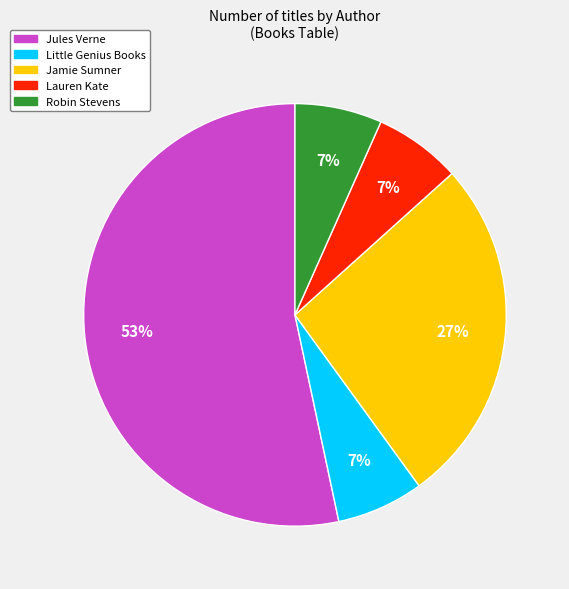

Is there a majority slice in this chart?

Yes